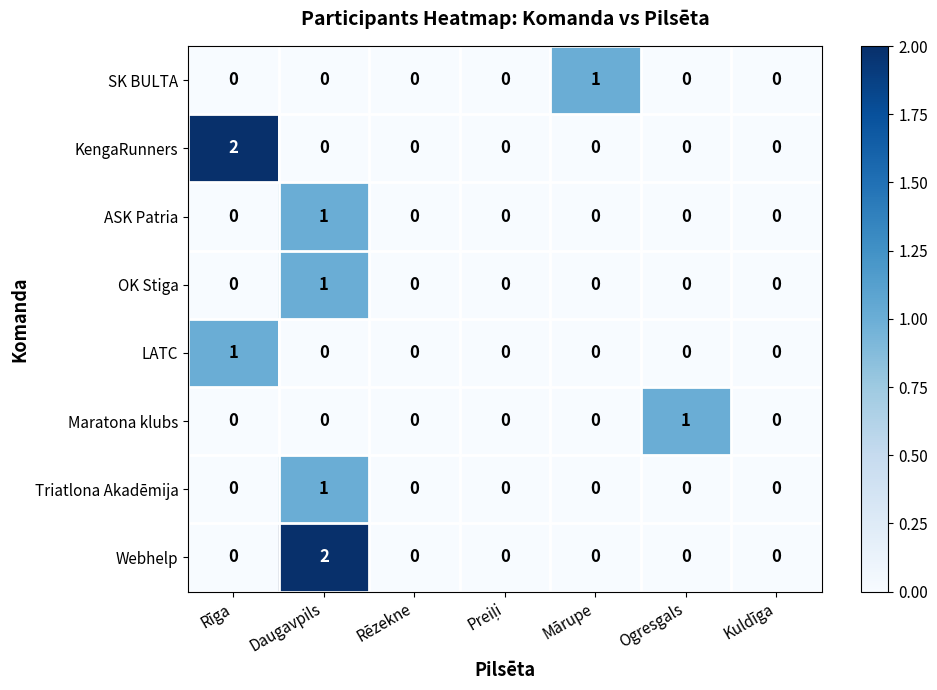

Is it true that Webhelp equals 0 at Rēzekne?

True